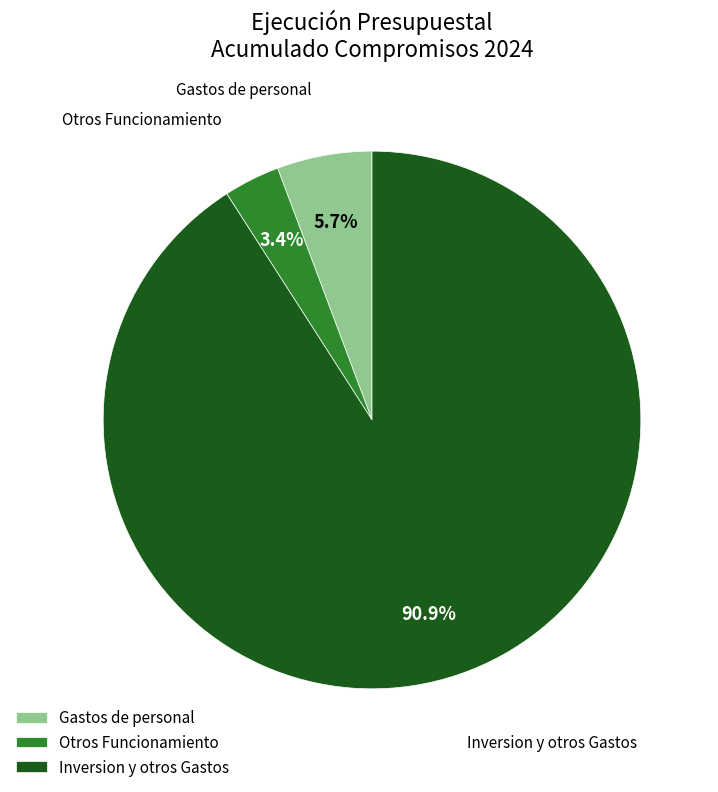

What percentage is the Gastos de personal slice, to the nearest percent?

6%